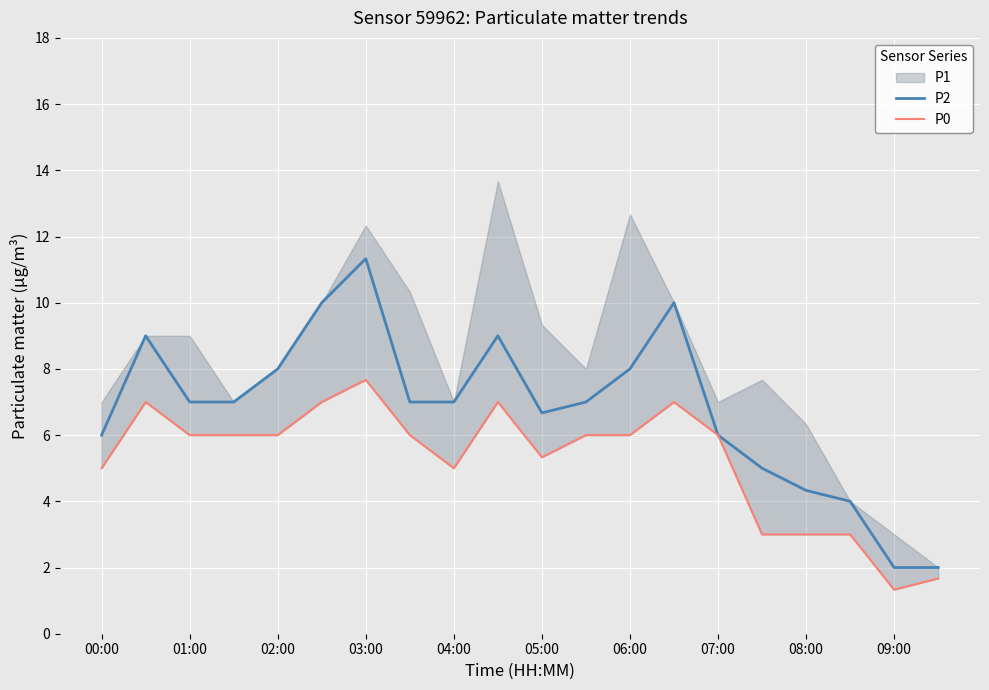

What is the highest value of the P2 series?

11.3